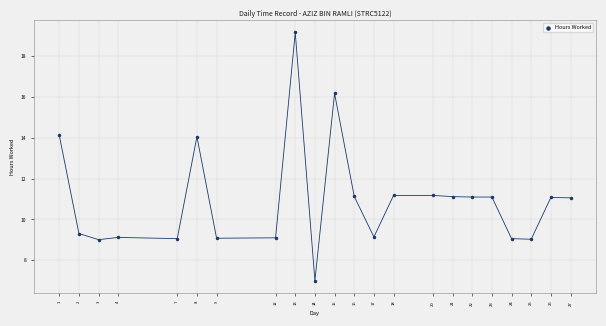

What is the range of X values (max minus min)?

26.0